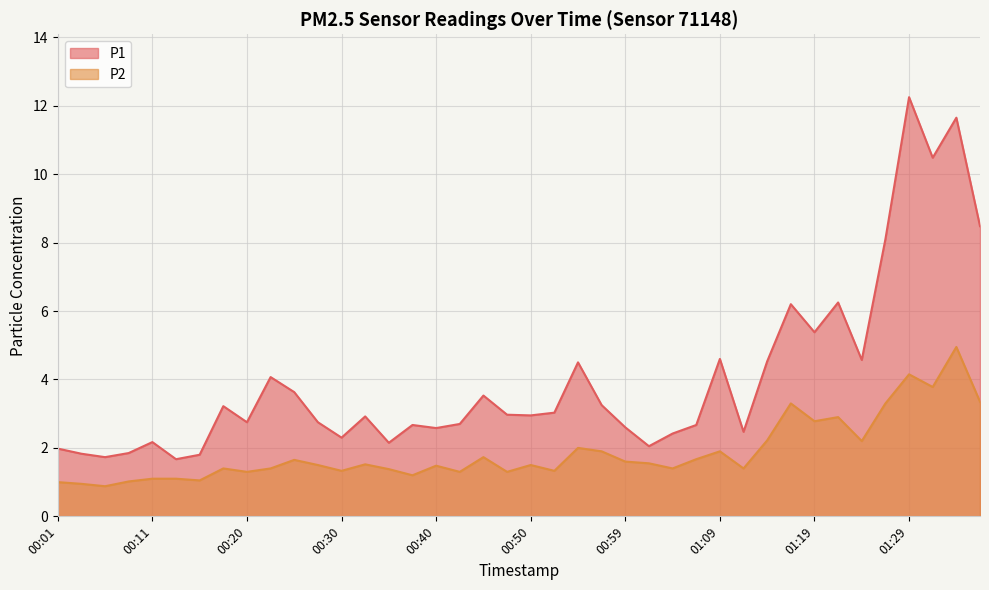

At which label does P1 first exceed 2?

00:11